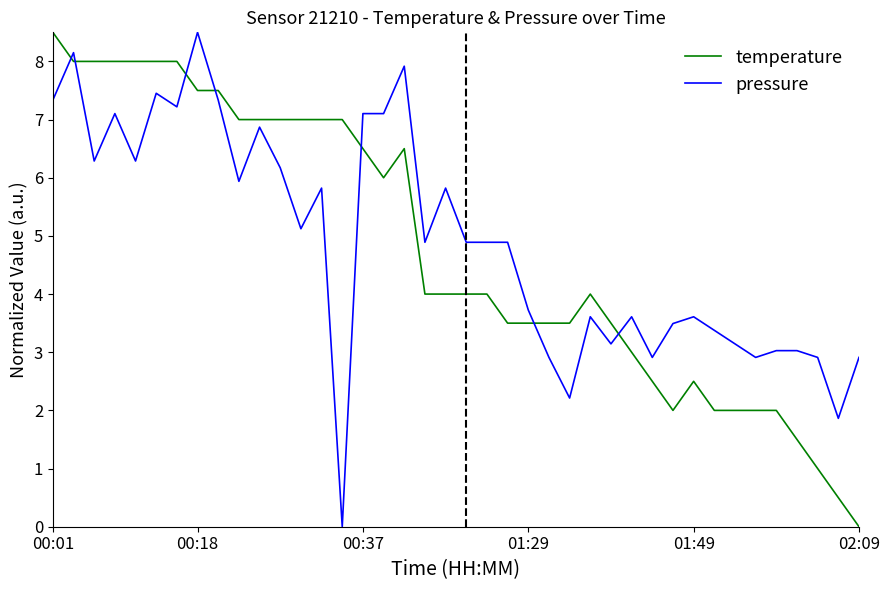

What is the highest value of the pressure series?

8.5